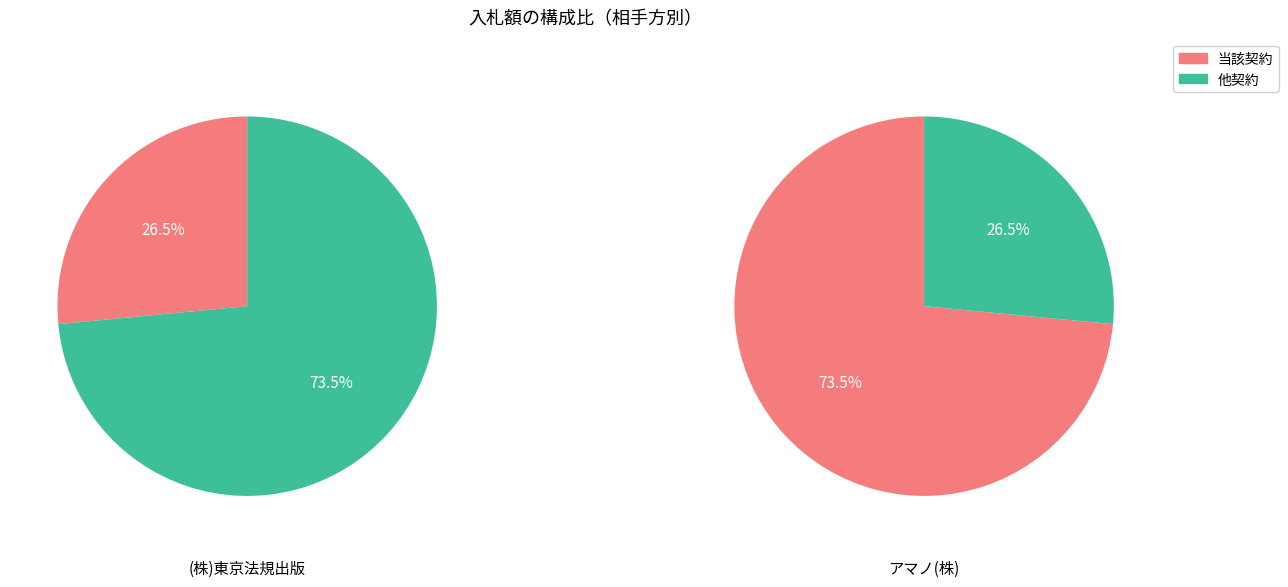

To the nearest percent, what is the difference between the largest and smallest slice percentages?

47%